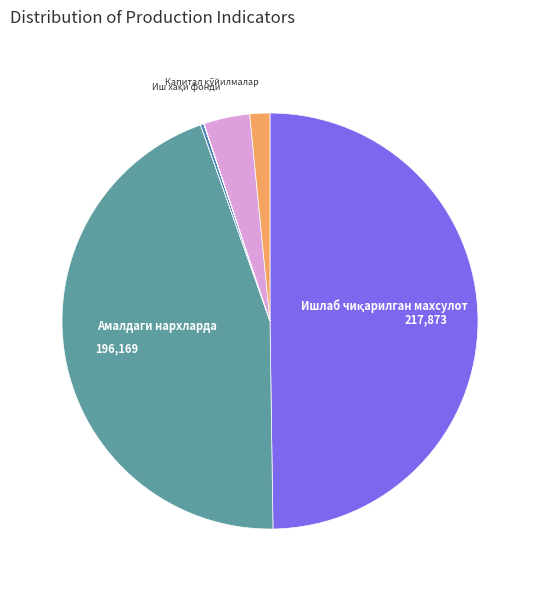

How many segments does this pie chart have?

10